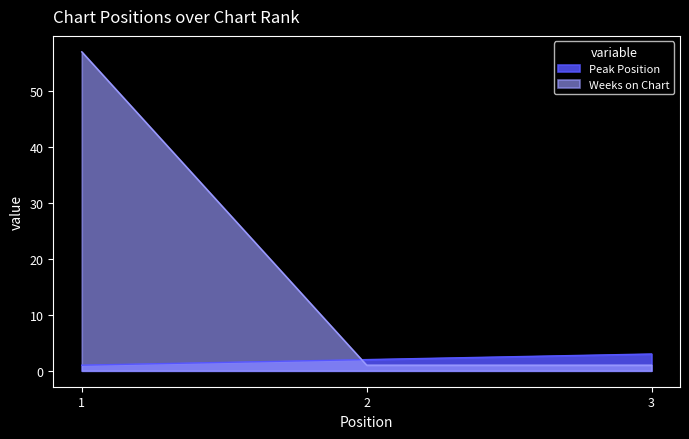

Which series has the widest spread of values?

Weeks on Chart